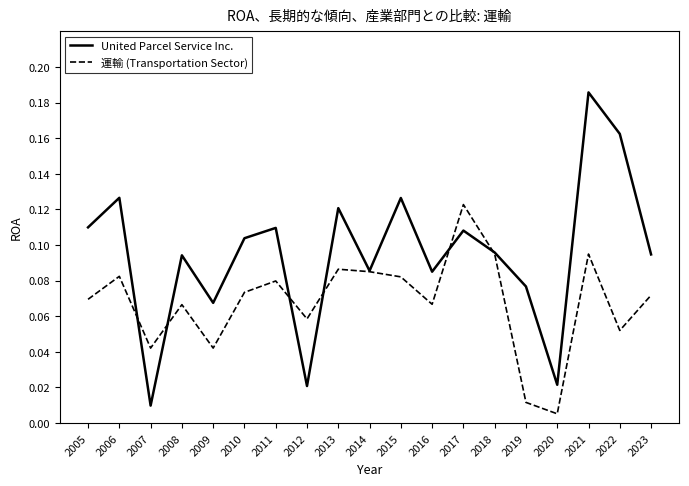

True or false: United Parcel Service Inc. has more than 1 points higher than both neighbors.

True